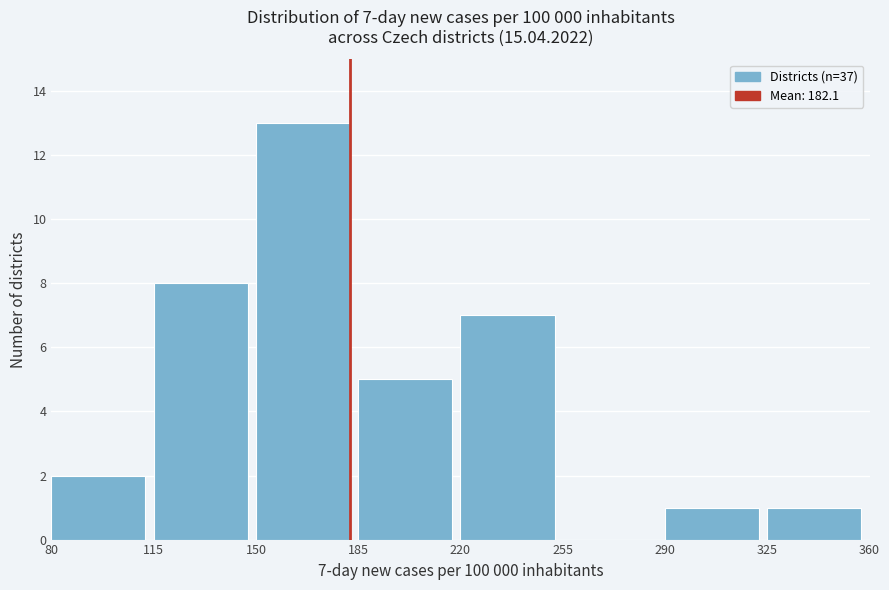

Which range on the x-axis has the tallest bar?

150 to 185